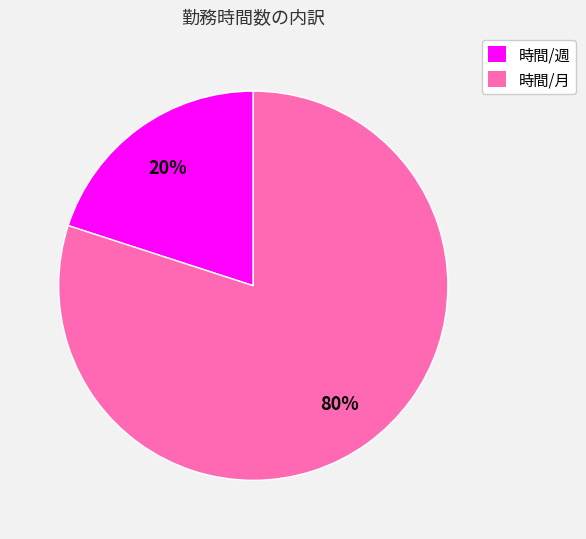

Rank the categories by value from highest to lowest.

時間/月, 時間/週